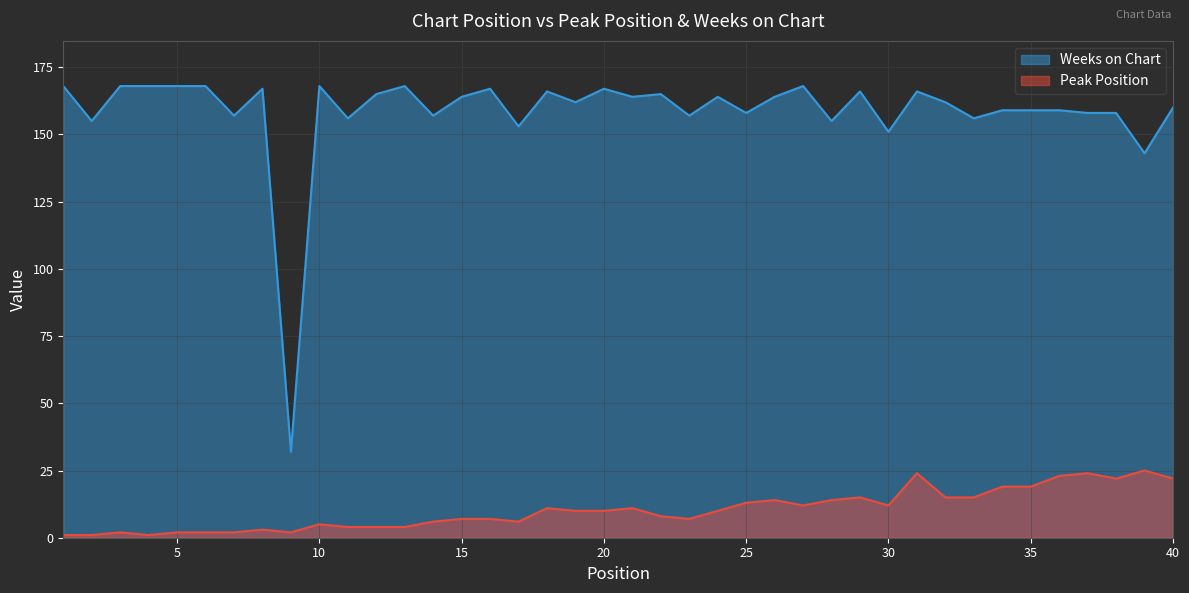

True or false: Weeks on Chart has a value of 44 at 20.

False